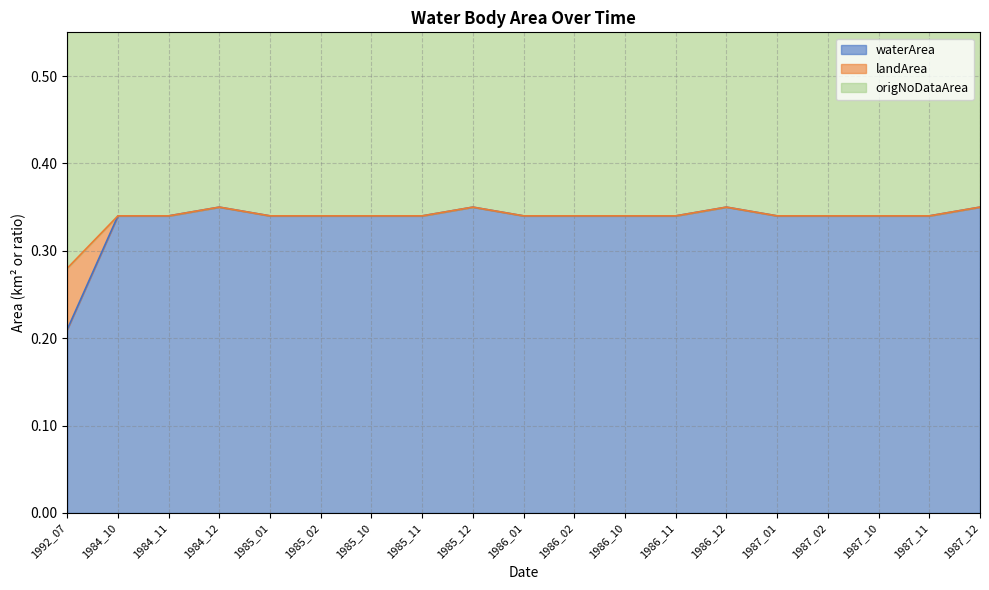

What are all the series names shown in the legend?

waterArea, landArea, origNoDataArea